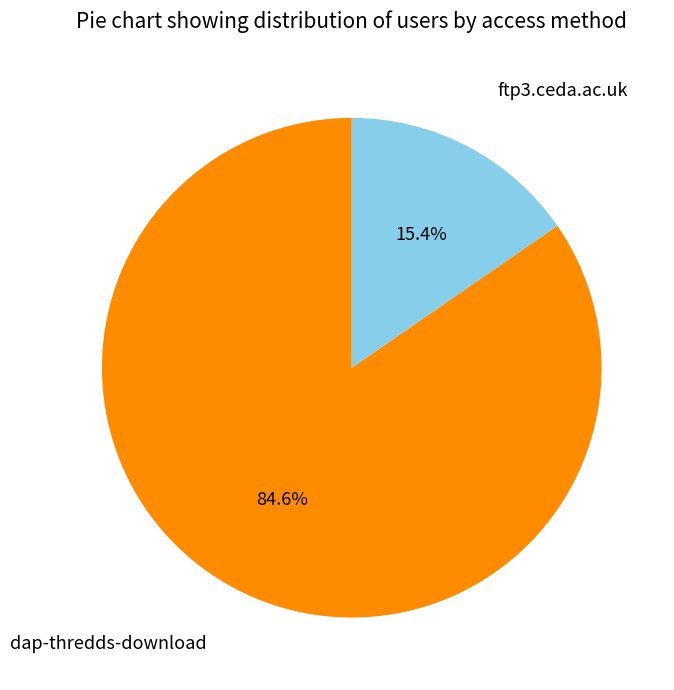

Is there a majority slice in this chart?

Yes